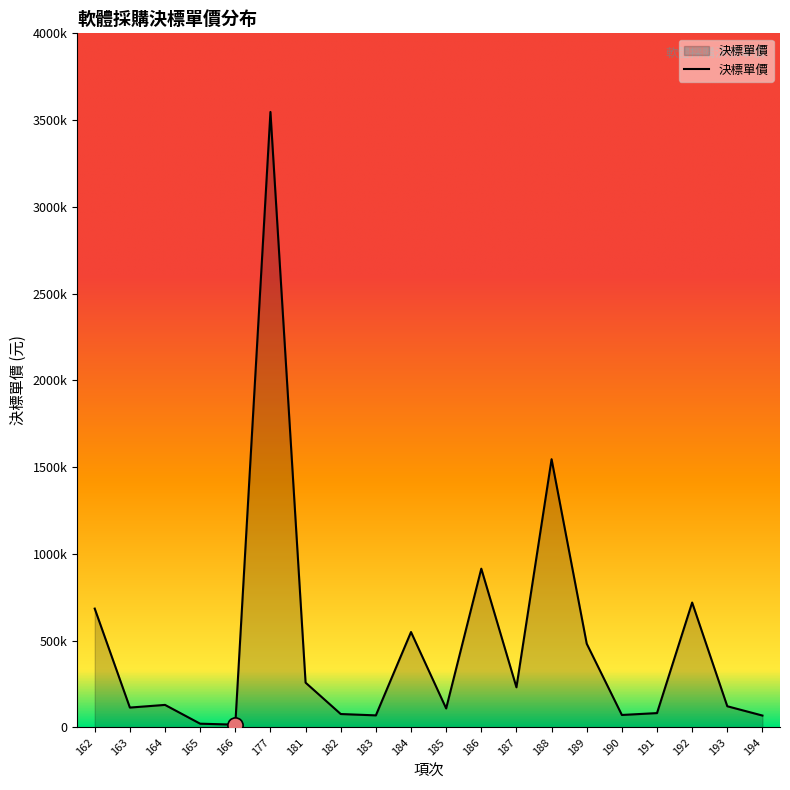

Is this an area chart (filled region under the line)?

Yes